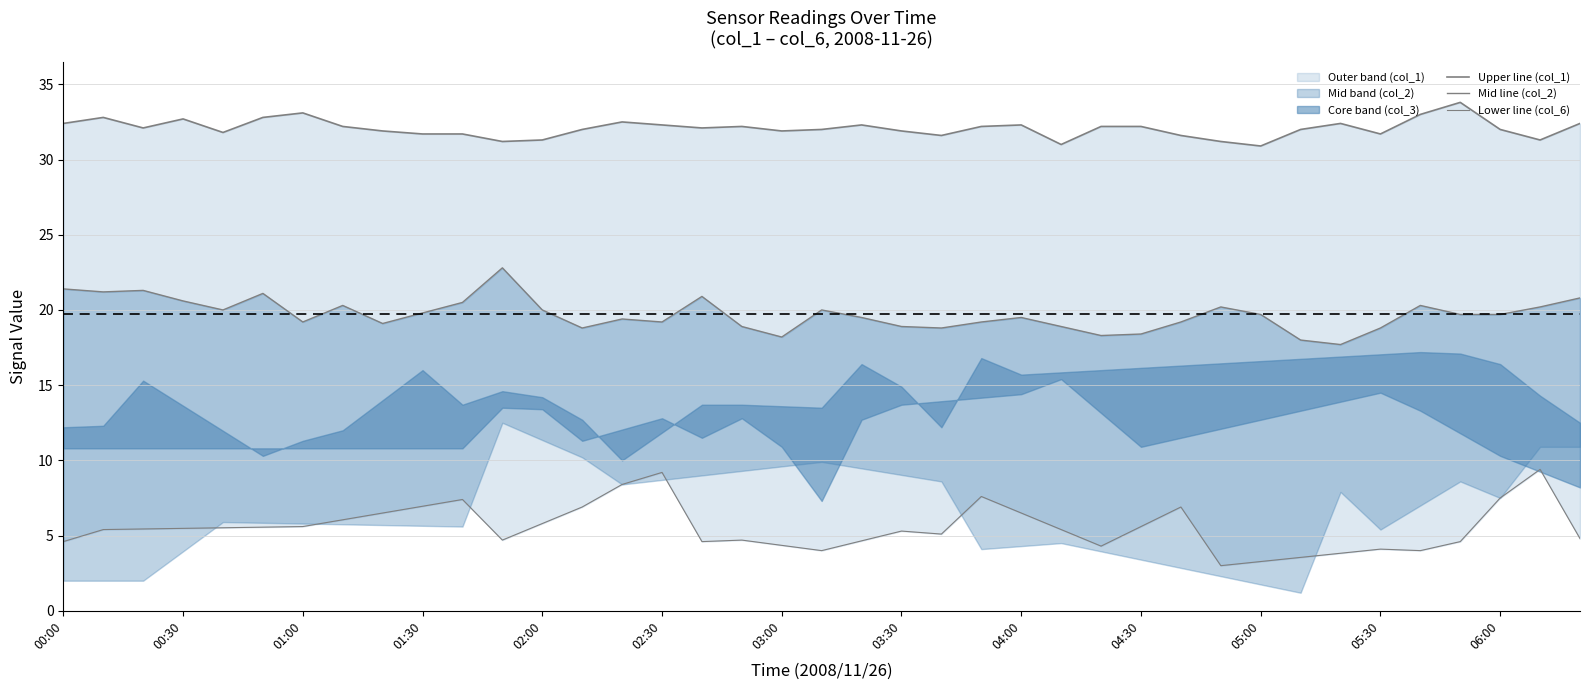

How many categories are shown in the chart?

39